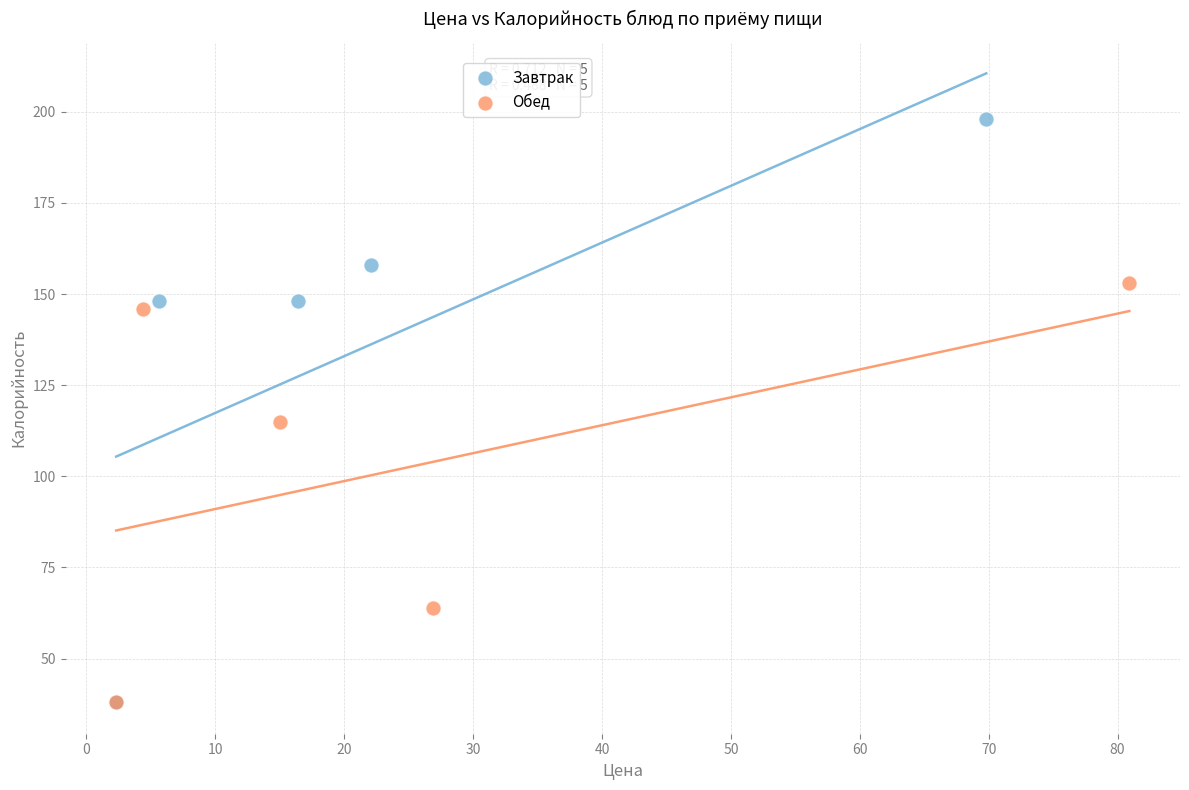

Which series reaches the maximum Y coordinate?

Завтрак